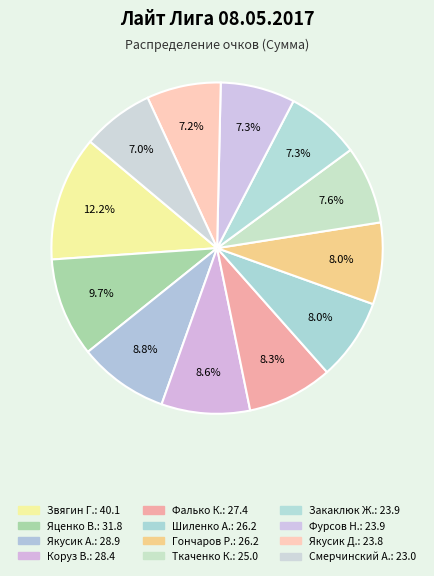

Which slice is the largest?

Звягин Григорий